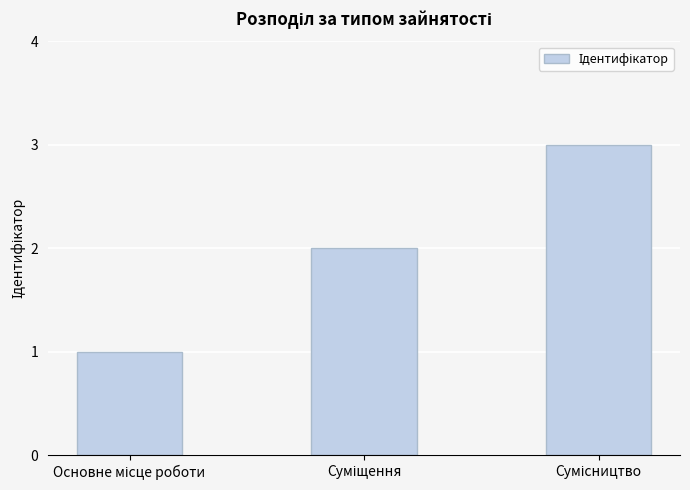

What is the maximum value shown in the chart?

3